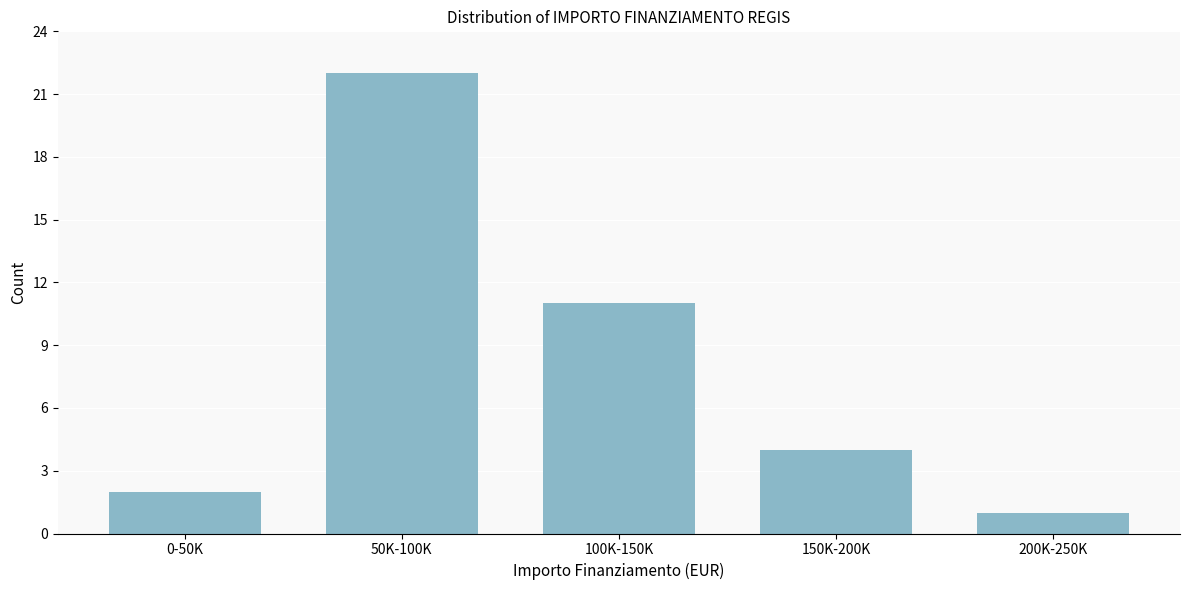

Reading left to right, transcribe all the data shown in this chart.

0-50K=2	50K-100K=22	100K-150K=11	150K-200K=4	200K-250K=1